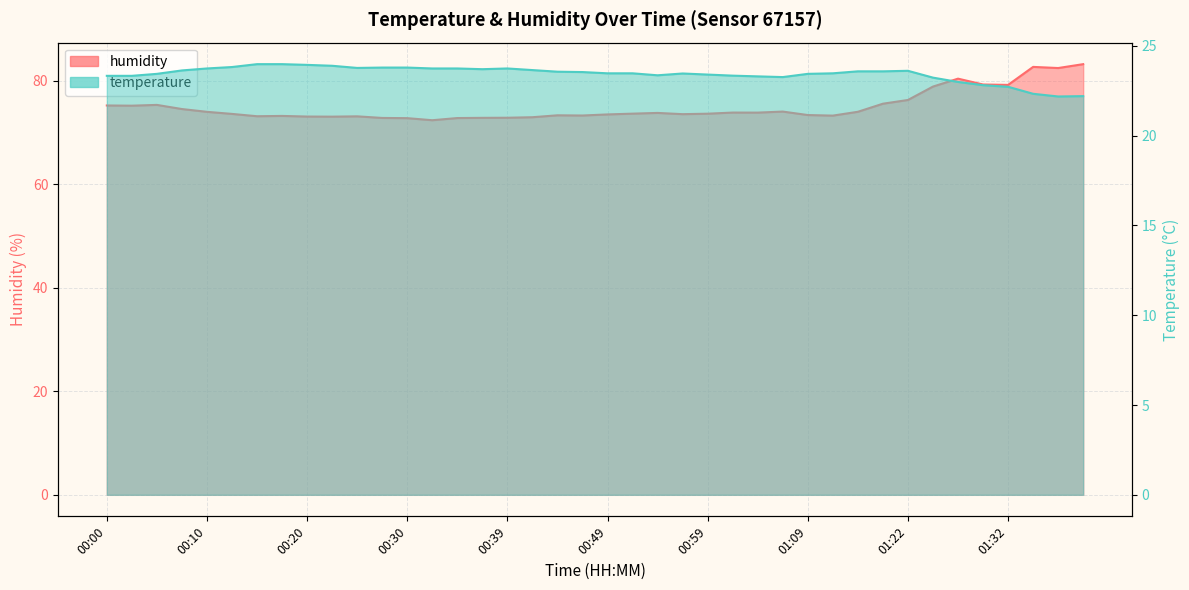

Where does the humidity series first go above 73?

00:00